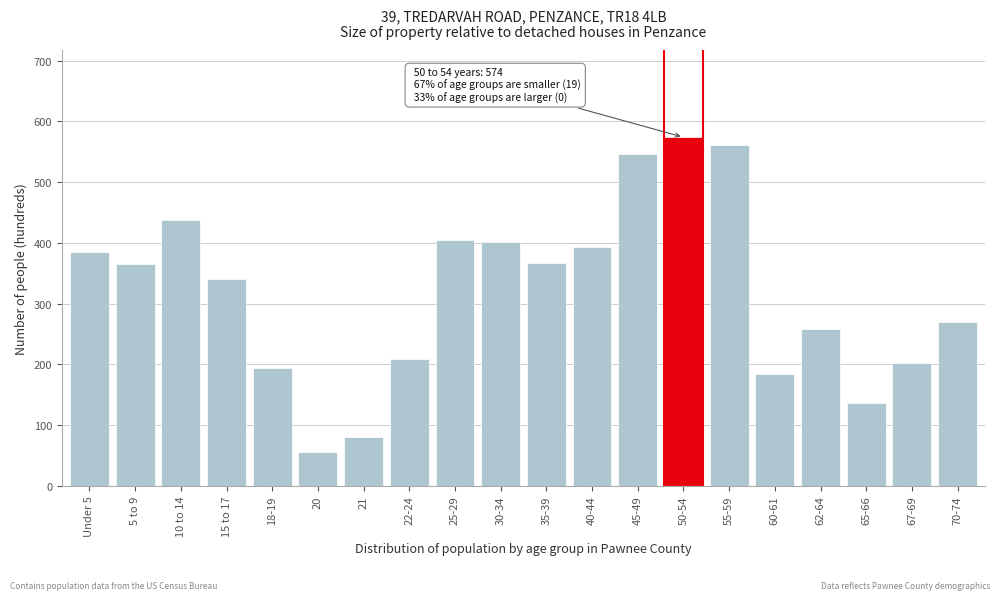

At which category does the chart reach its minimum across all series?

20